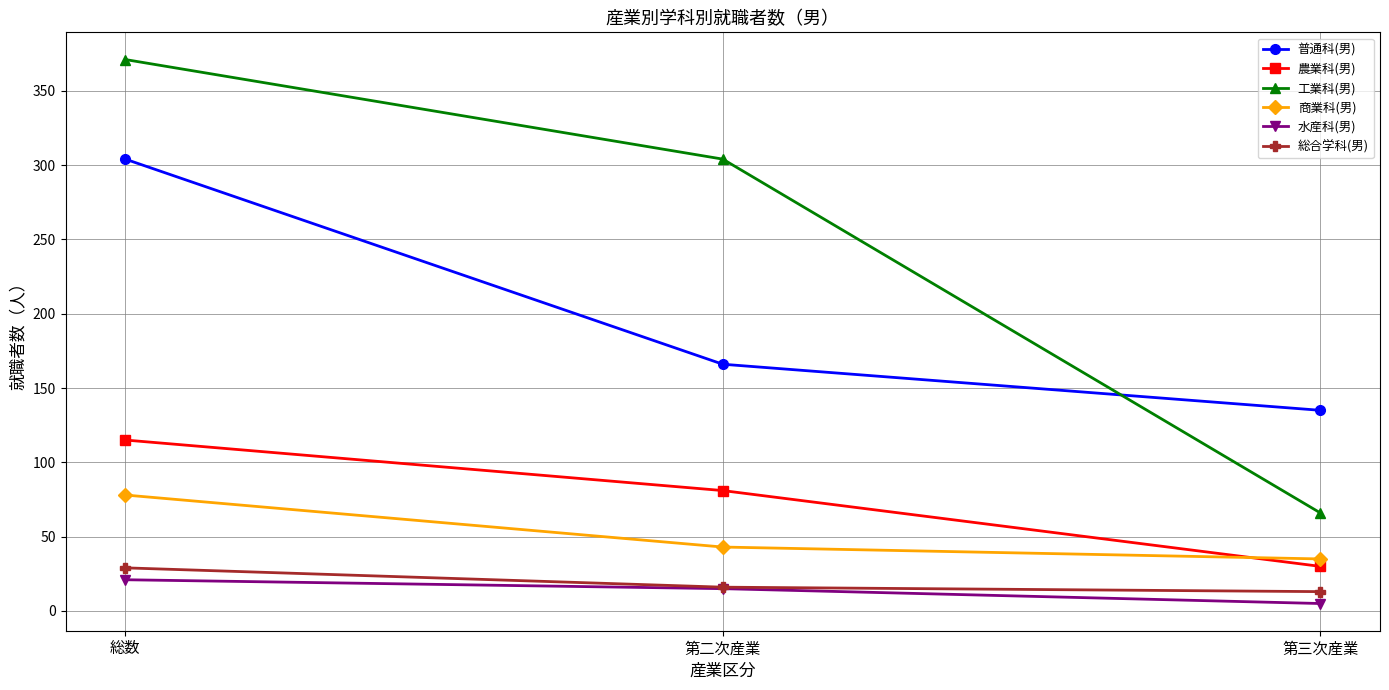

What is the sum of the 農業科(男) values at 総数 and 第三次産業?

145